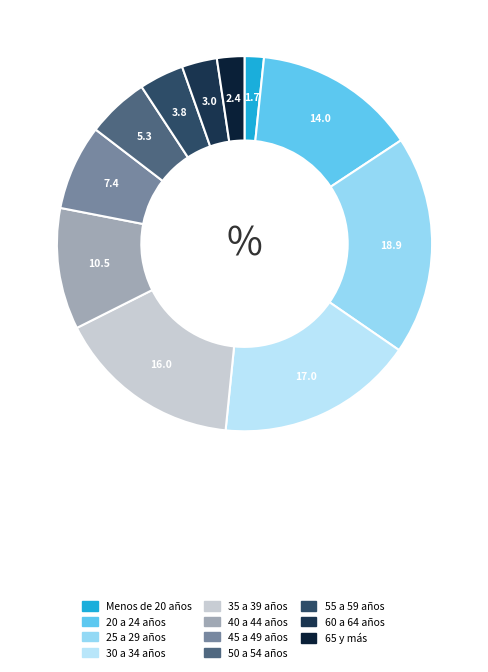

How much of the chart is everything except 30 a 34 años?

83.0%